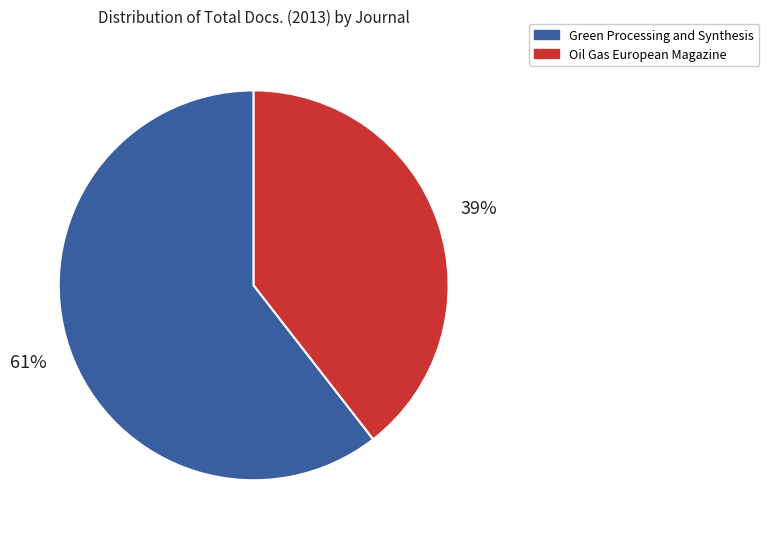

Is the sum of Oil Gas European Magazine and Green Processing and Synthesis greater than half?

Yes